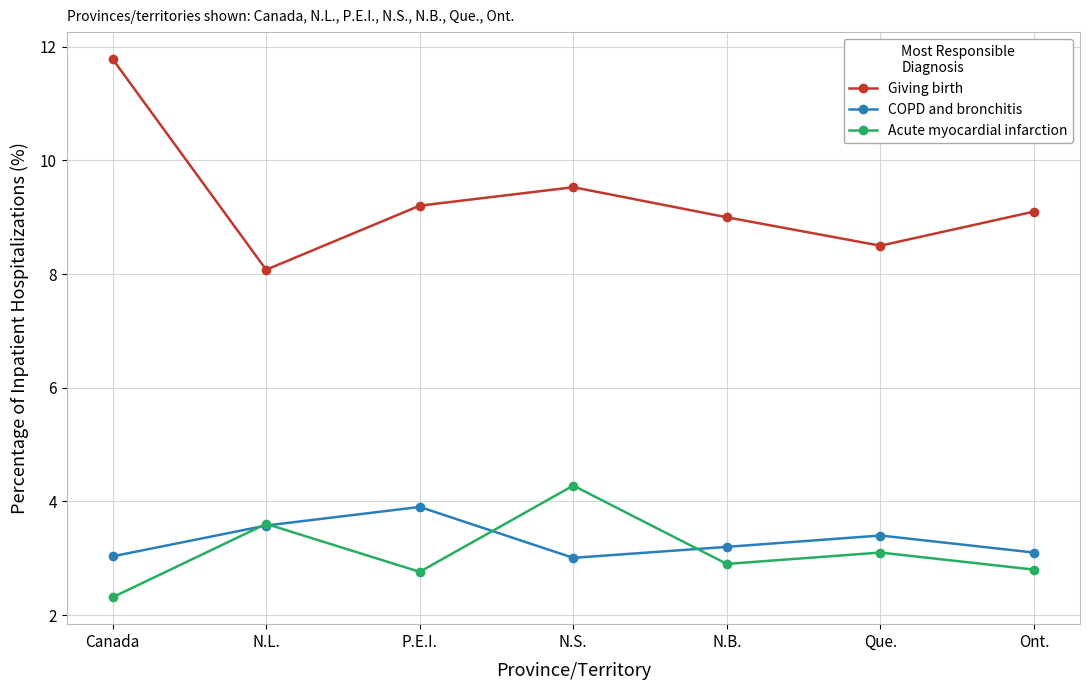

In Giving birth, how many points are higher than both neighbors (excluding endpoints)?

1